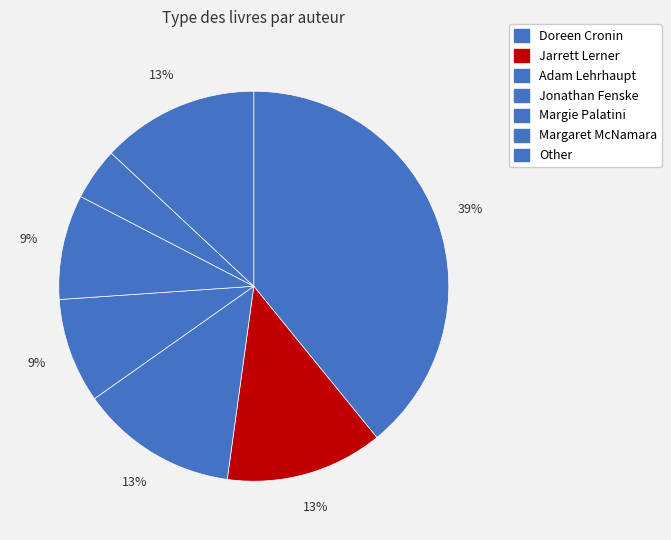

What is the smallest slice in the pie chart?

Margaret McNamara